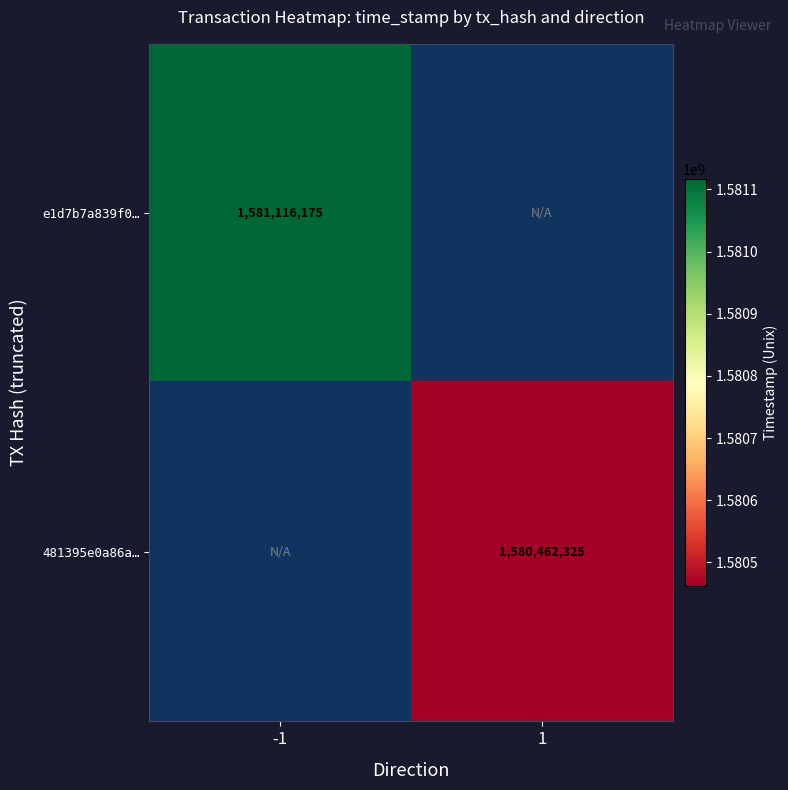

Is it true that 481395e0a86a… equals 1580462325 at 1?

True